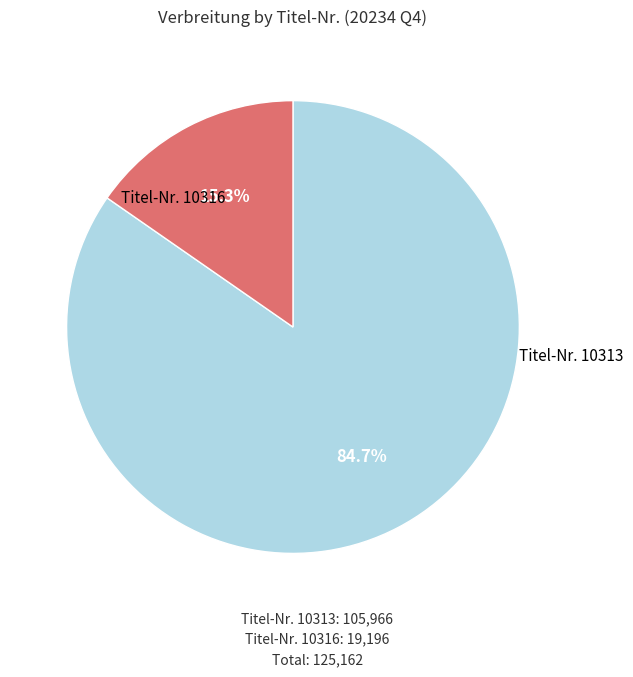

Approximately how many times larger is the value at Titel-Nr. 10313 compared to Titel-Nr. 10316?

5.5